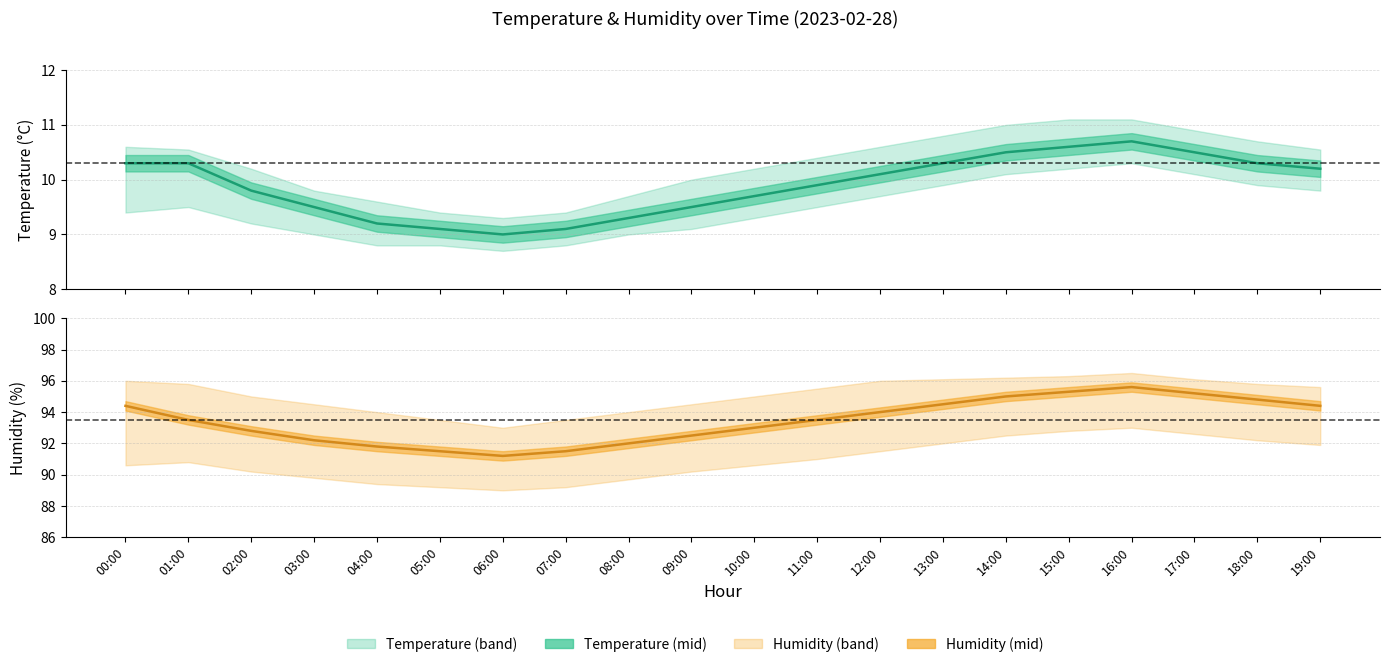

Reading left to right, extract all data points from this chart.

temperature: 00:00=10.3	01:00=10.3	02:00=9.8	03:00=9.5	04:00=9.2	05:00=9.1	06:00=9.0	07:00=9.1	08:00=9.3	09:00=9.5	10:00=9.7	11:00=9.9	12:00=10.1	13:00=10.3	14:00=10.5	15:00=10.6	16:00=10.7	17:00=10.5	18:00=10.3	19:00=10.2
humidity: 00:00=94.4	01:00=93.5	02:00=92.8	03:00=92.2	04:00=91.8	05:00=91.5	06:00=91.2	07:00=91.5	08:00=92.0	09:00=92.5	10:00=93.0	11:00=93.5	12:00=94.0	13:00=94.5	14:00=95.0	15:00=95.3	16:00=95.6	17:00=95.2	18:00=94.8	19:00=94.4